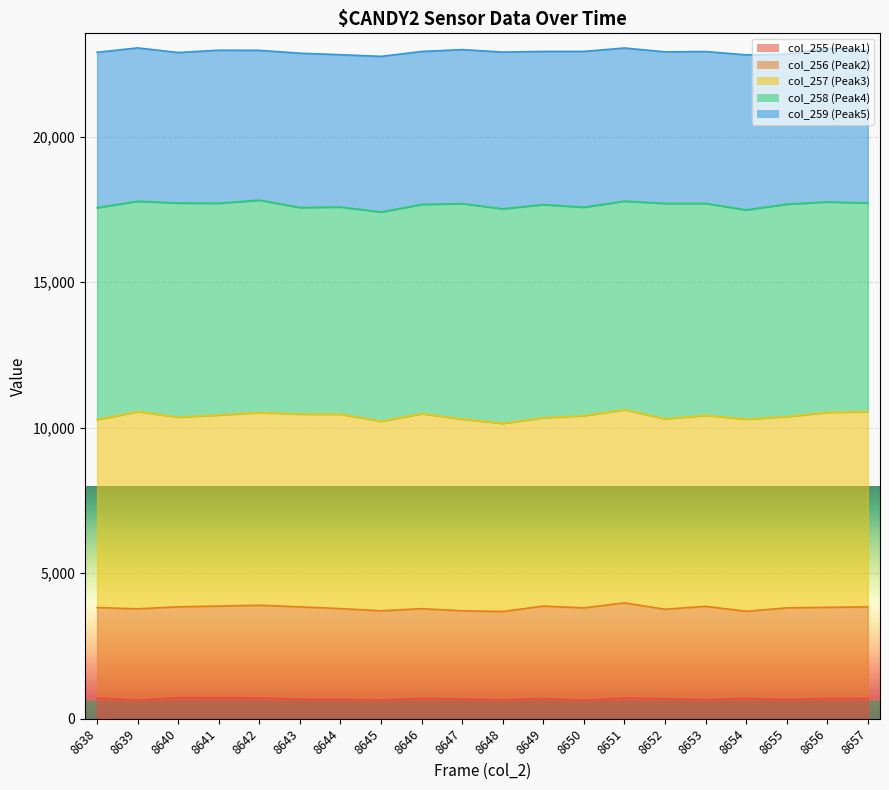

True or false: col_255 (Peak1) has a value of 695 at 8654.

True